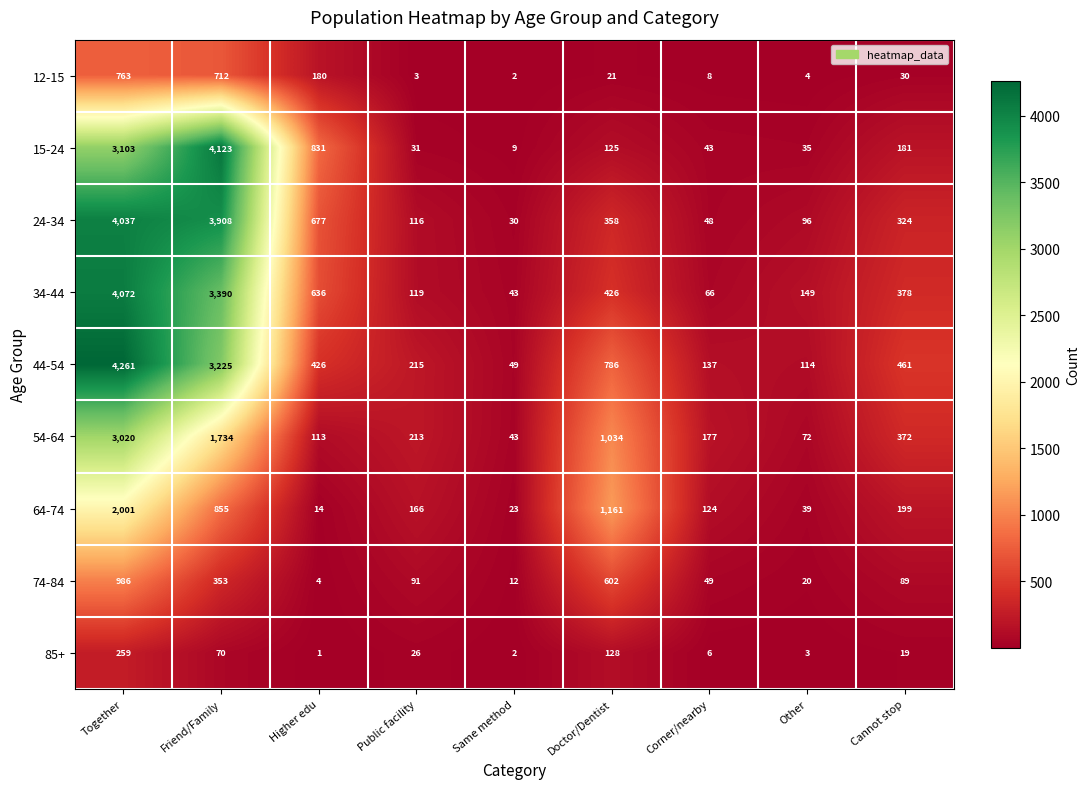

What is the total value across all series at Higher edu?

2882